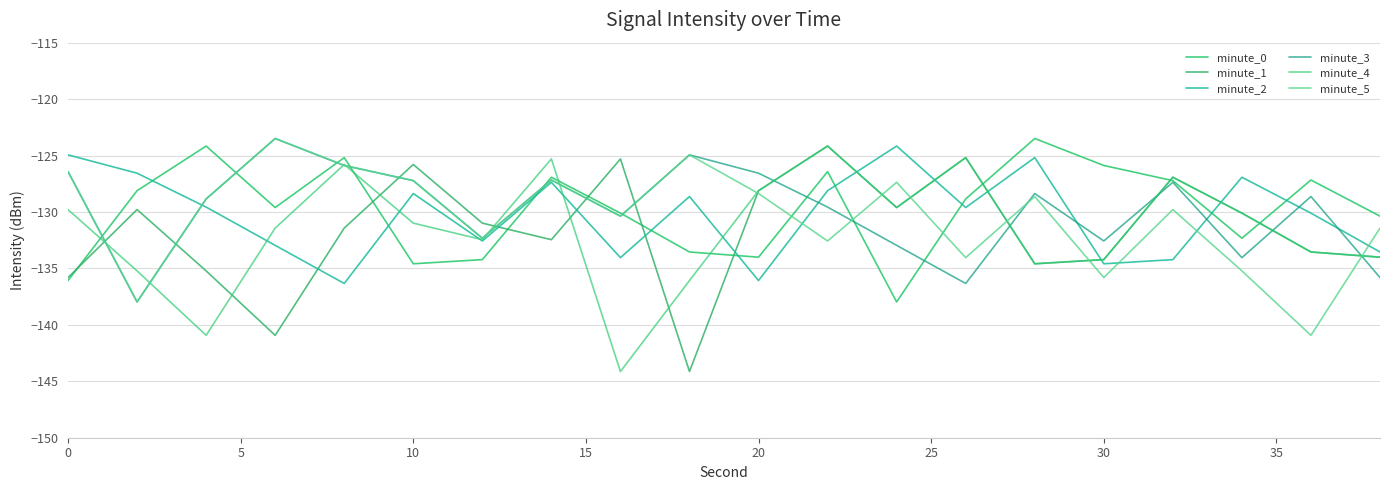

What is the difference between the second highest and second lowest values in the minute_5 series?

13.0